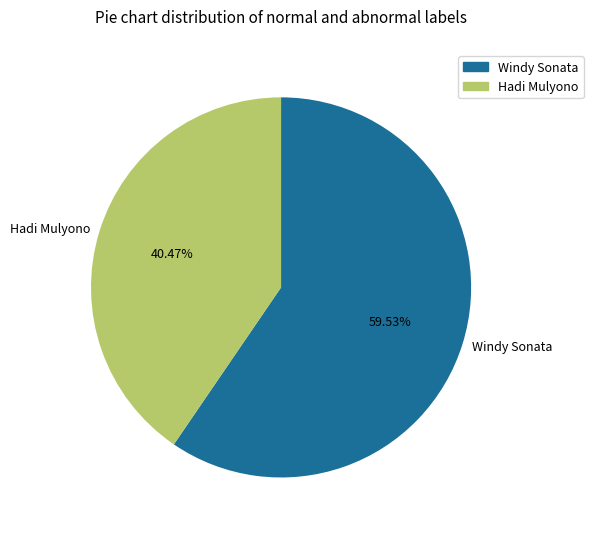

Count the number of slices in the pie.

2